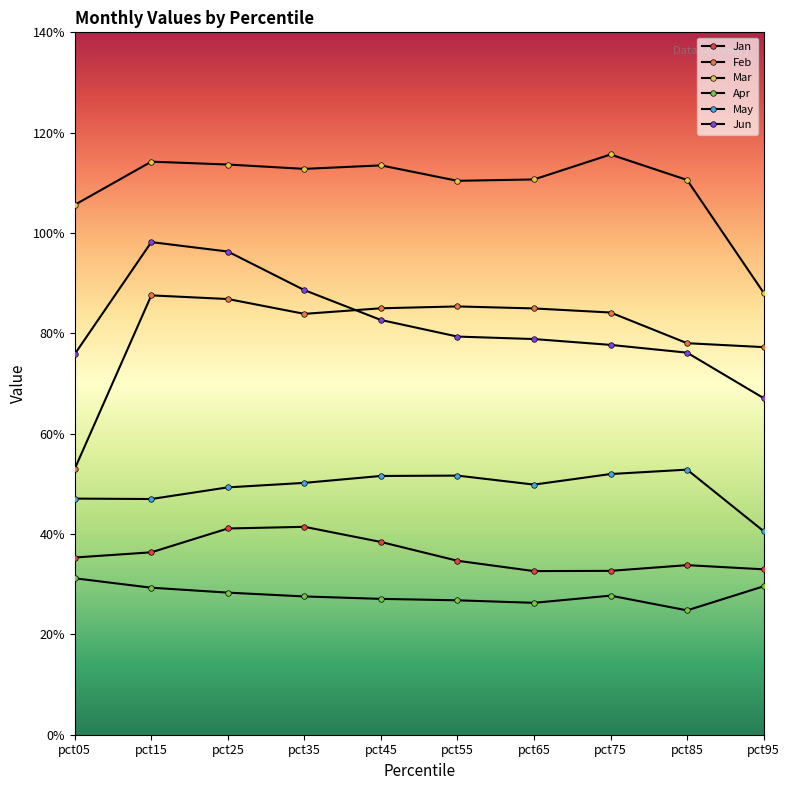

Reading left to right, transcribe all the data shown in this chart.

Jan: 0.4	0.4	0.4	0.4	0.4	0.3	0.3	0.3	0.3	0.3
Feb: 0.5	0.9	0.9	0.8	0.8	0.9	0.8	0.8	0.8	0.8
Mar: 1.1	1.1	1.1	1.1	1.1	1.1	1.1	1.2	1.1	0.9
Apr: 0.3	0.3	0.3	0.3	0.3	0.3	0.3	0.3	0.2	0.3
May: 0.5	0.5	0.5	0.5	0.5	0.5	0.5	0.5	0.5	0.4
Jun: 0.8	1.0	1.0	0.9	0.8	0.8	0.8	0.8	0.8	0.7